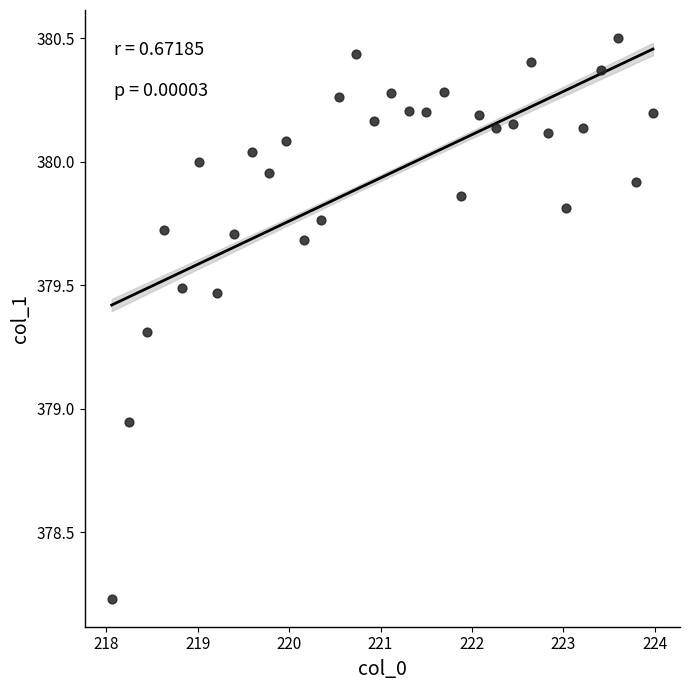

What is the range of Y values (max minus min)?

2.3